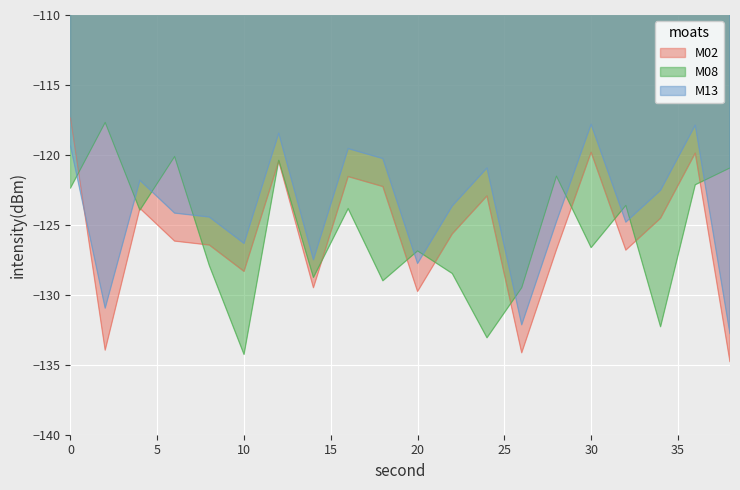

What is the total value across all series at 10?

-388.9